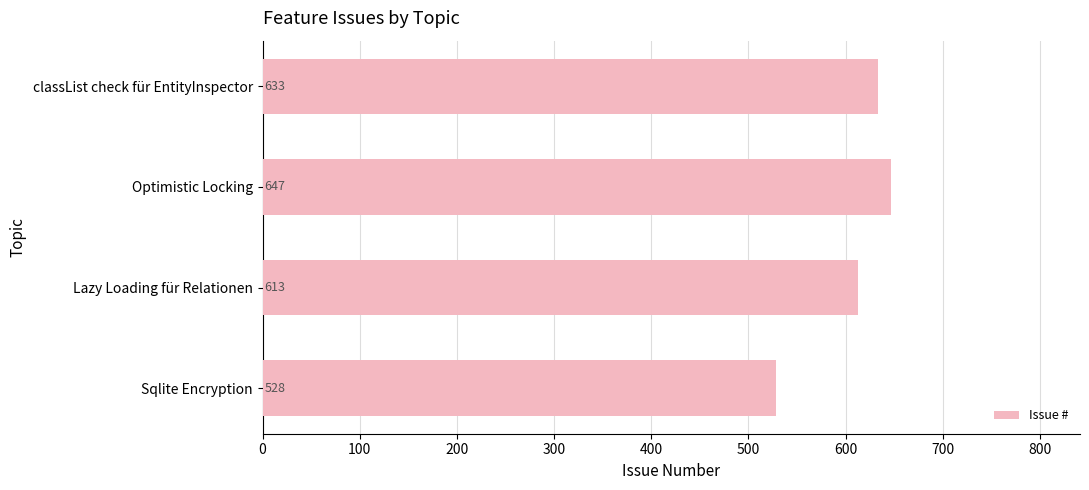

Rank the categories by value from lowest to highest.

Sqlite Encryption, Lazy Loading für Relationen, classList check für EntityInspector, Optimistic Locking